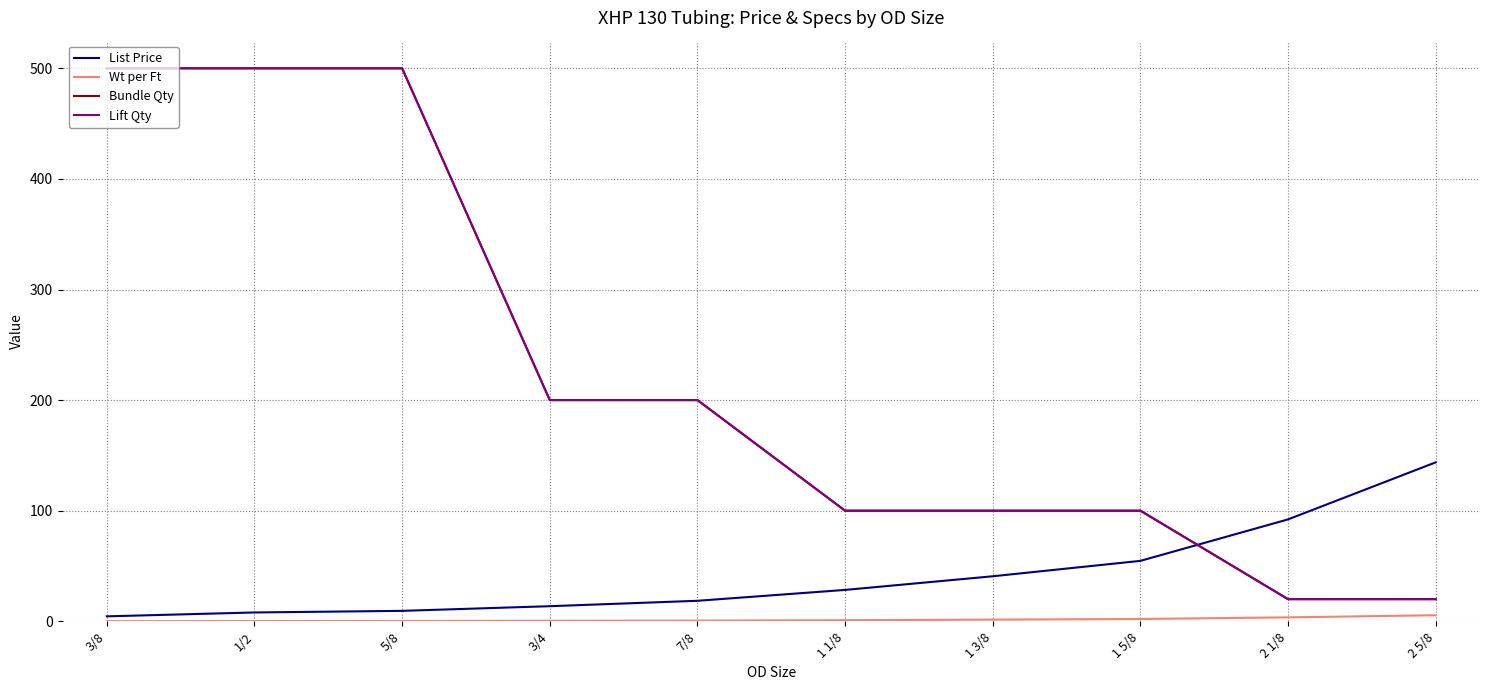

Which series has the largest total across all categories?

Bundle Qty